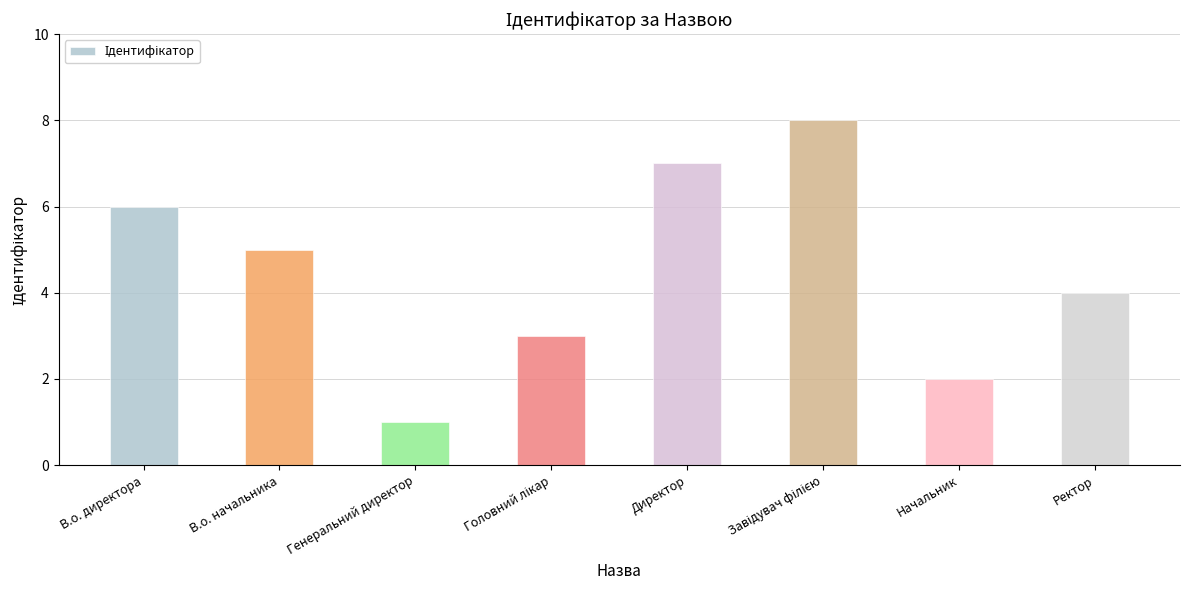

What position from the right is В.о. директора?

8